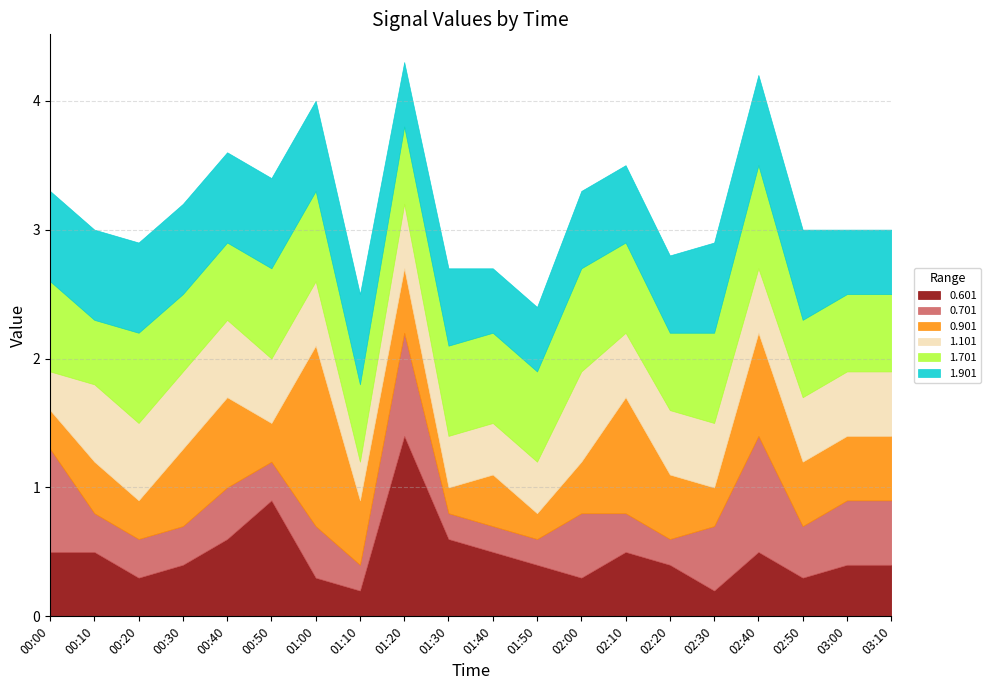

Is the value of 0.701 at 00:20 greater than the value of 0.601 at 02:40?

No